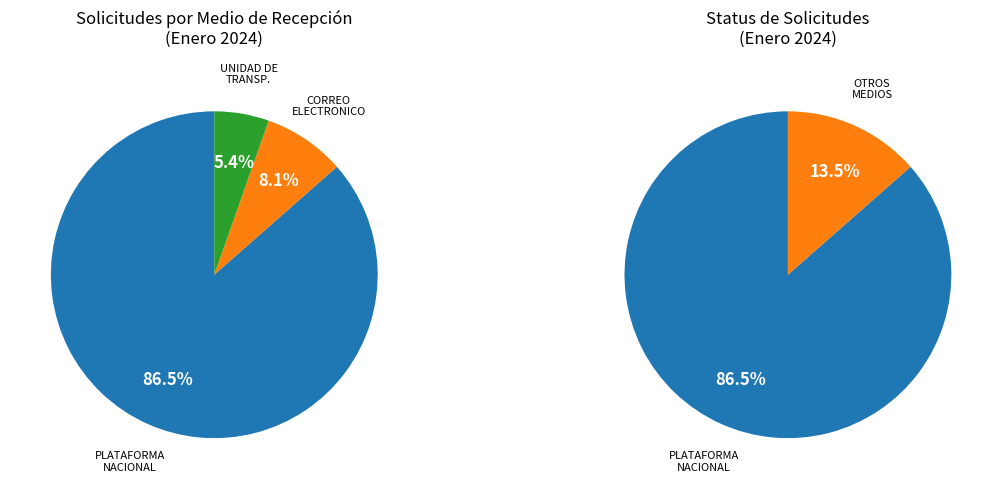

True or false: CORREO ELECTRONICO accounts for 8% of the total.

True